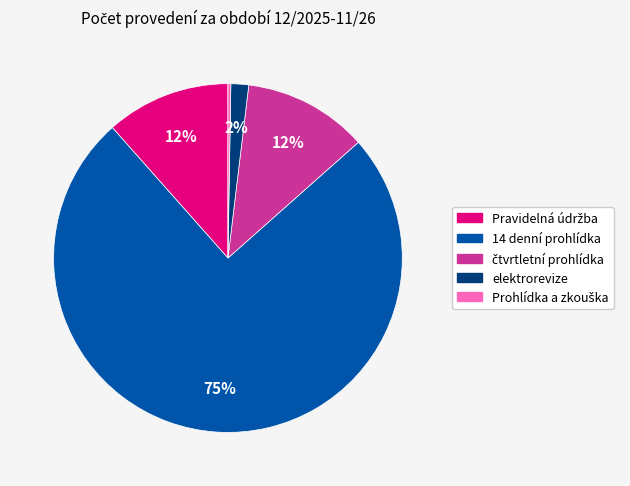

To the nearest percent, what percentage of the pie is elektrorevize?

2%